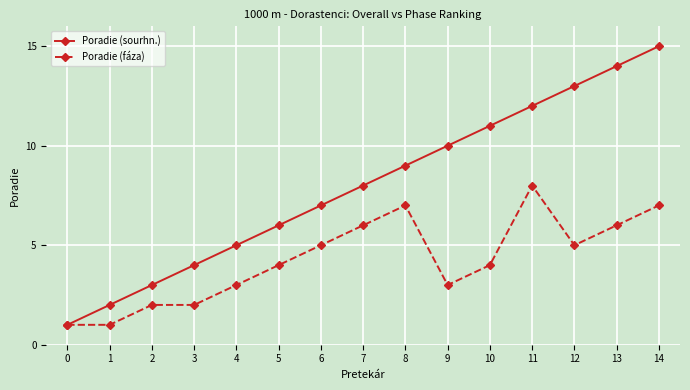

What is the approximate value of Poradie (fáza) at 3?

2